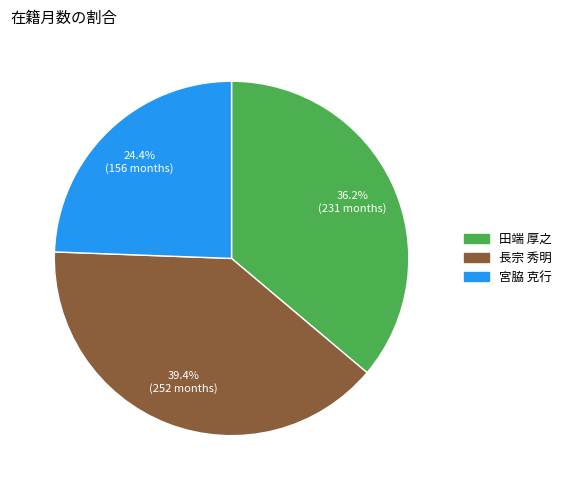

Is there a majority slice in this chart?

No